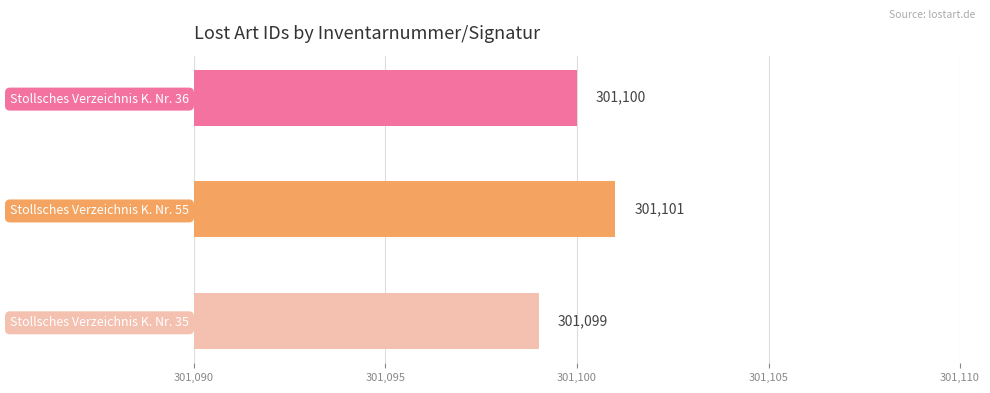

What is the change in value from Stollsches Verzeichnis K. Nr. 36 to Stollsches Verzeichnis K. Nr. 55?

+1